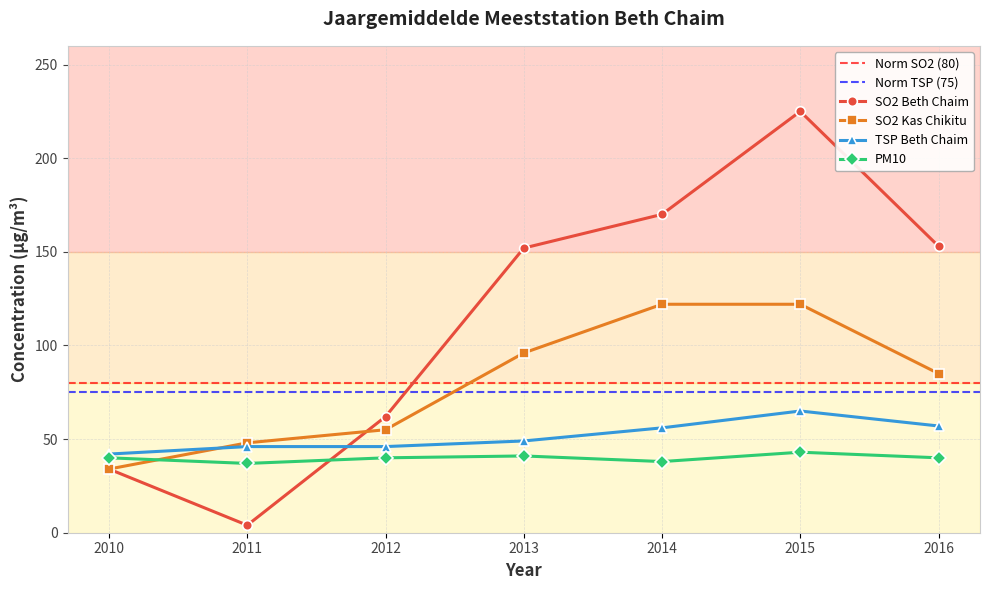

What is the difference between the SO2 Beth Chaim values at 2013 and 2015?

73